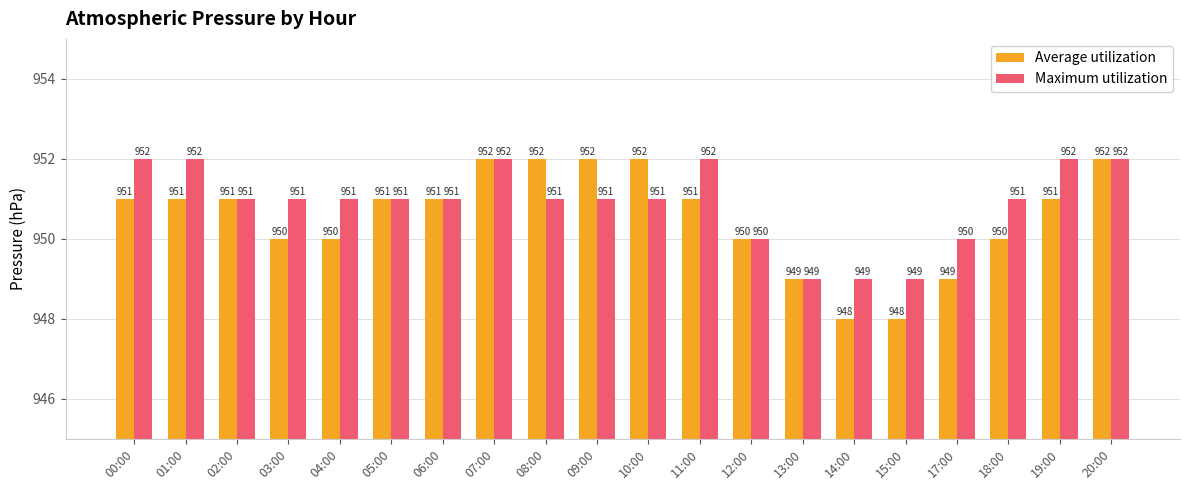

List the series in order of their overall mean, highest first.

Maximum utilization, Average utilization